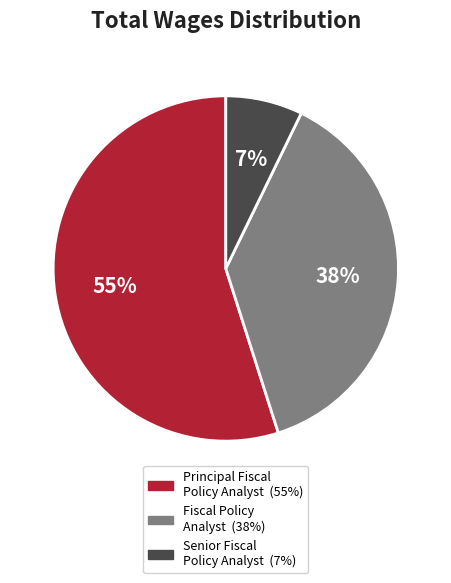

Rank the categories by value from lowest to highest.

Senior Fiscal Policy Analyst, Fiscal Policy Analyst, Principal Fiscal Policy Analyst